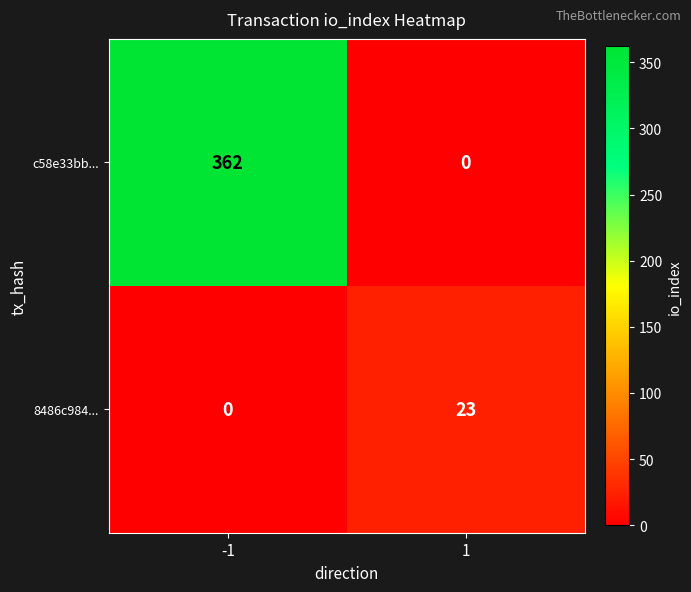

What is the greatest value displayed?

362